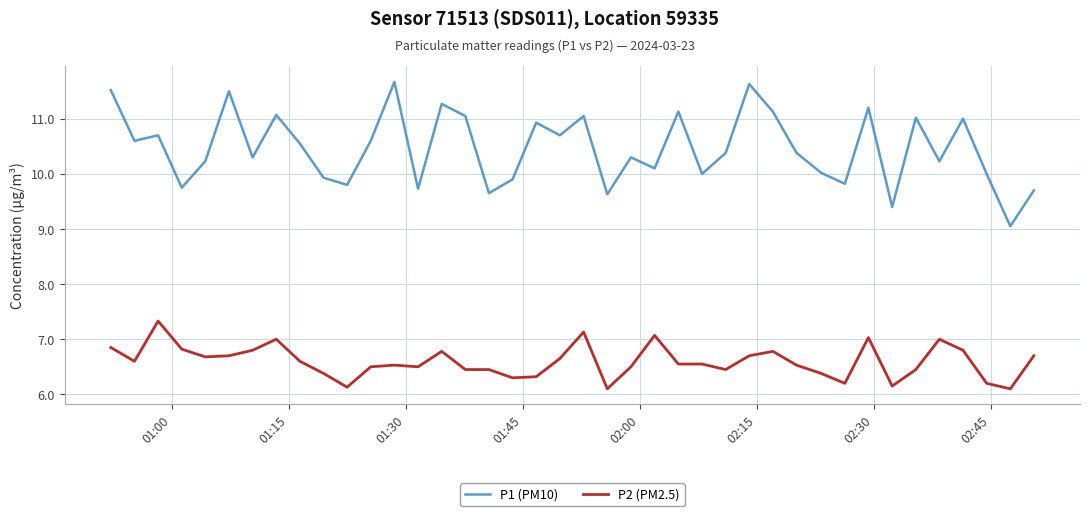

List the series in order of their overall mean, lowest first.

P2 (PM2.5), P1 (PM10)